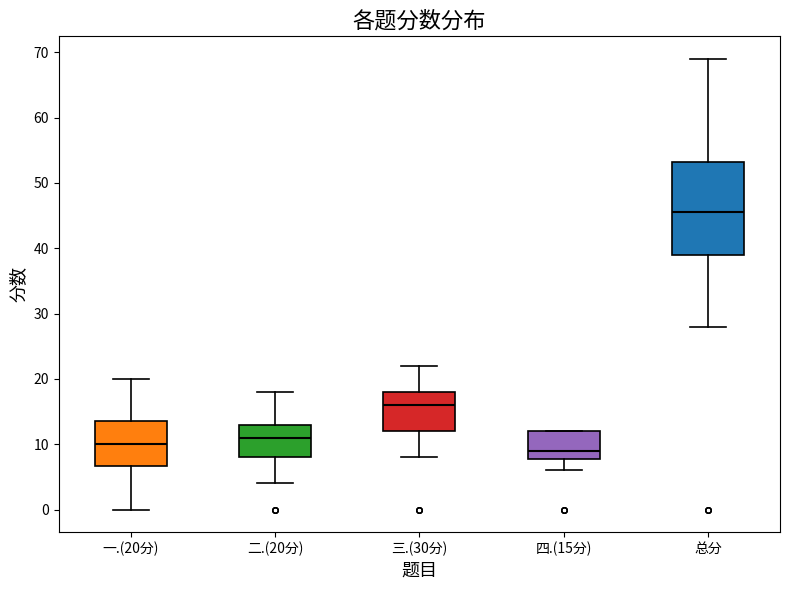

Reading left to right, read every box against the y-axis: the position of its median line, the range the box covers, and the ends of its whiskers. The values are not printed on the chart, so give them approximately, as read against the axis.

一.(20分): median 10, box 7 to 14, whiskers 0 to 20
二.(20分): median 11, box 8 to 13, whiskers 4 to 18
三.(30分): median 16, box 12 to 18, whiskers 8 to 22
四.(15分): median 9, box 8 to 12, whiskers 6 to 12
总分: median 46, box 39 to 53, whiskers 28 to 69